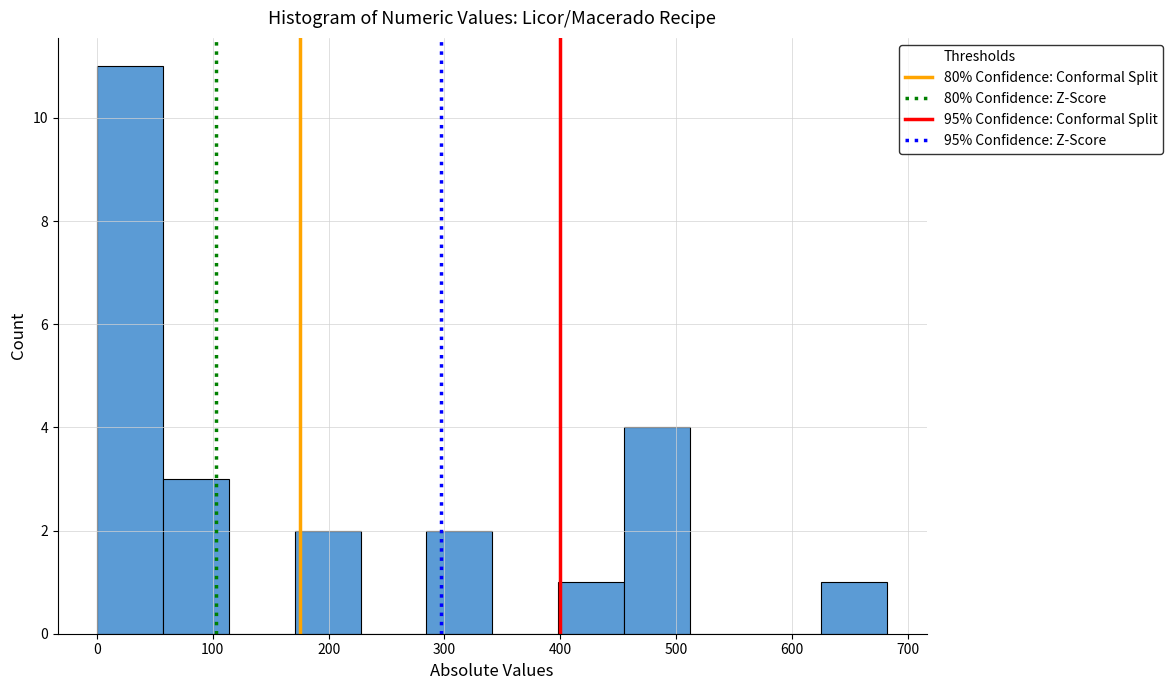

Reading left to right, list every bar in this chart as the range it spans on the x-axis followed by its height. Neither the bar edges nor the heights are printed on the chart, so give them approximately, as read against the axes.

0 to 60: 11
60 to 110: 3
110 to 170: 0
170 to 230: 2
230 to 280: 0
280 to 340: 2
340 to 400: 0
400 to 450: 1
450 to 510: 4
510 to 570: 0
570 to 630: 0
630 to 680: 1